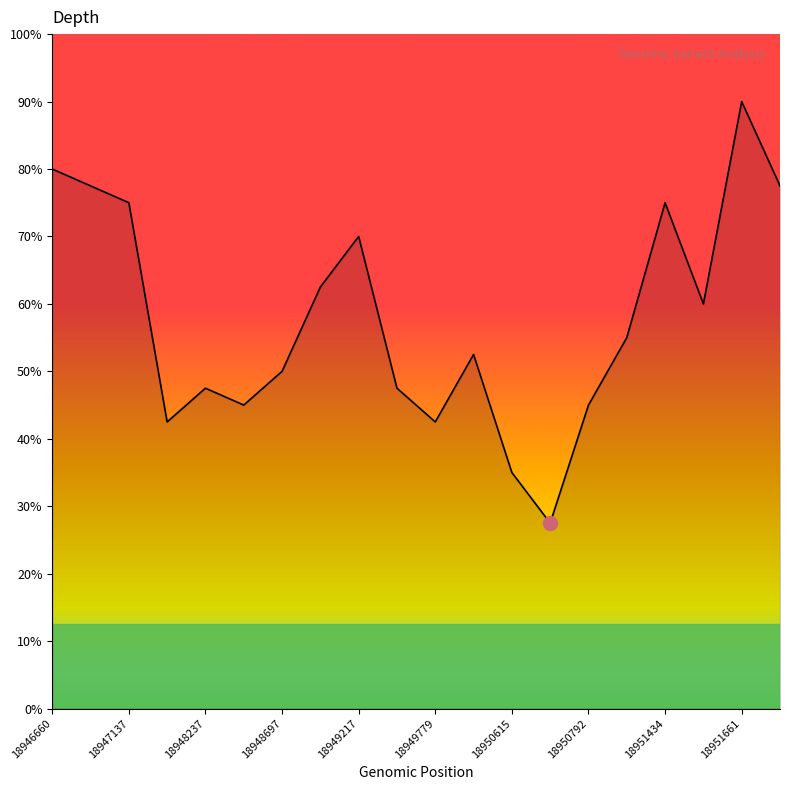

Does the chart have visible grid lines?

No